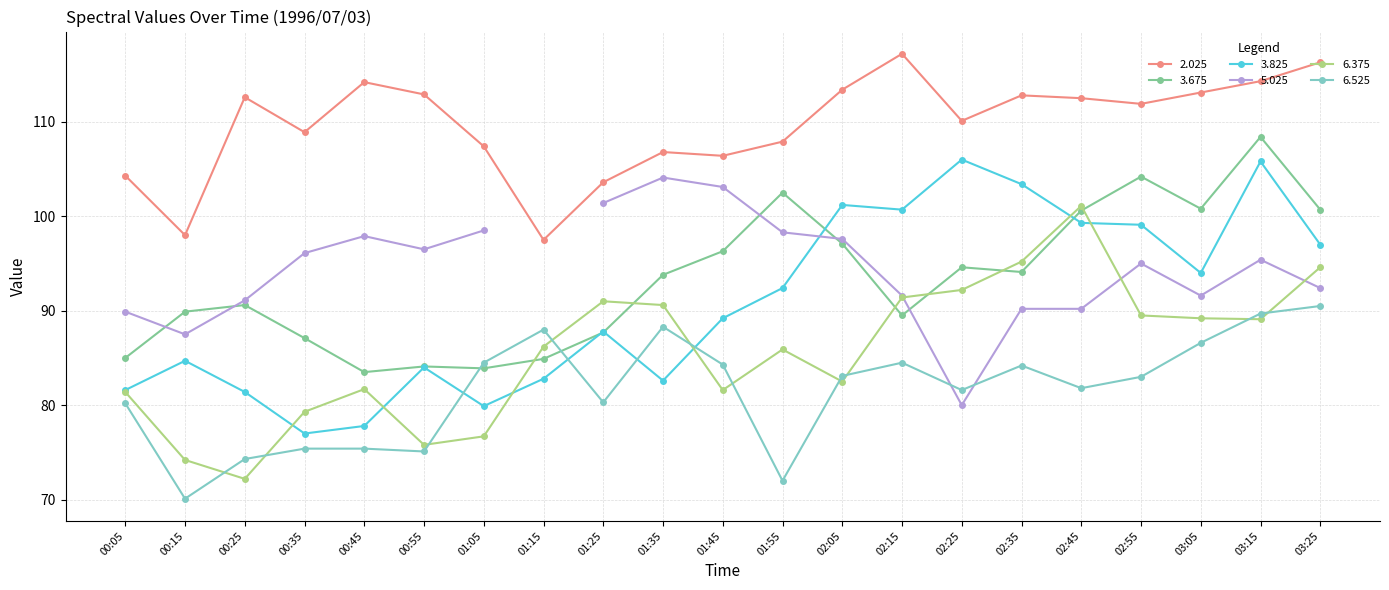

True or false: 6.375 has a value of 123.3 at 00:45.

False